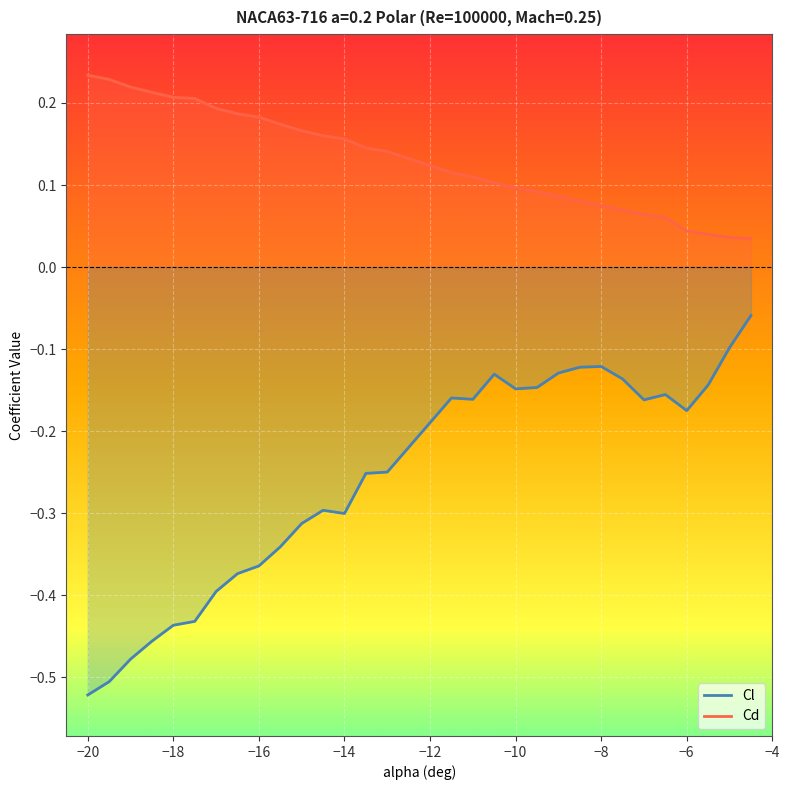

True or false: Cl has a value of -0.2 at −14.

False